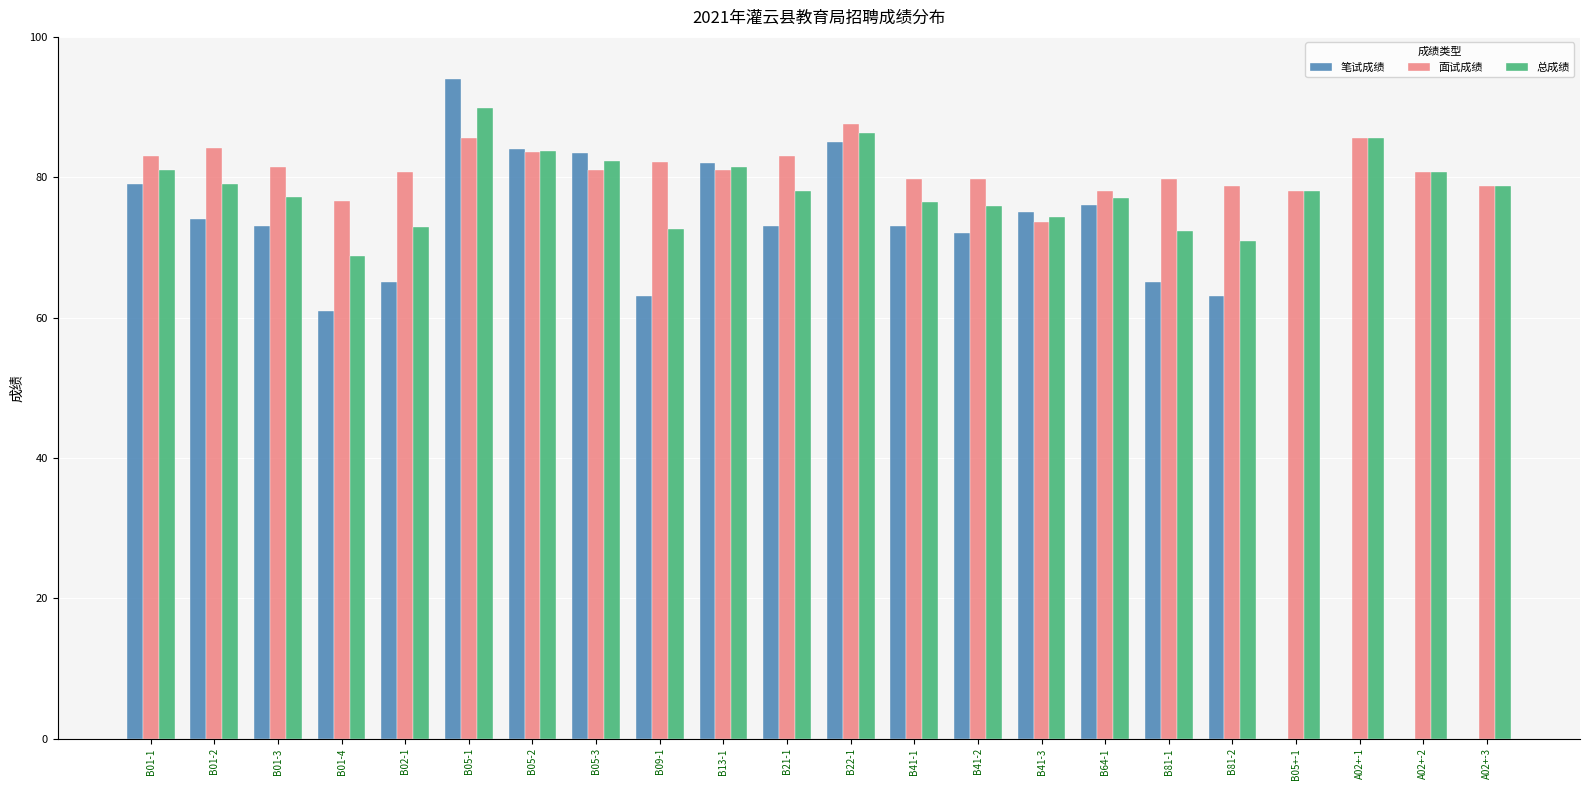

Between B13-1 and A02+-1, which series saw the biggest shift?

笔试成绩